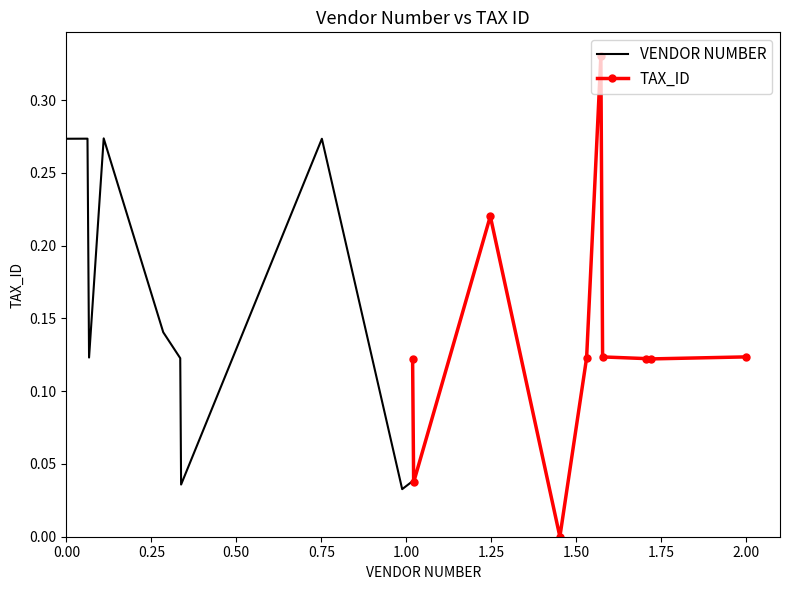

How many data points in TAX_ID are above 0?

9